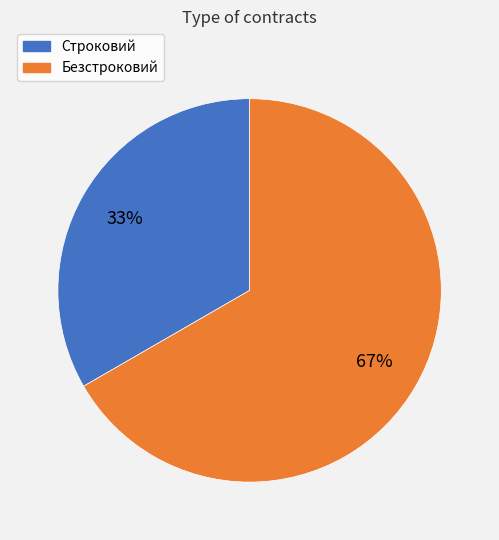

How many segments does this pie chart have?

2